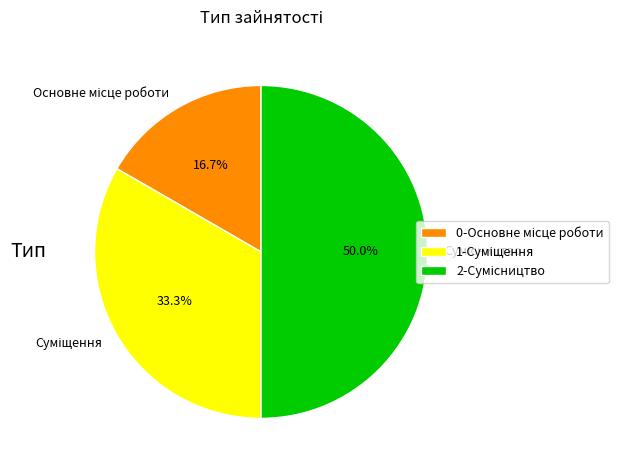

Count the number of slices in the pie.

3